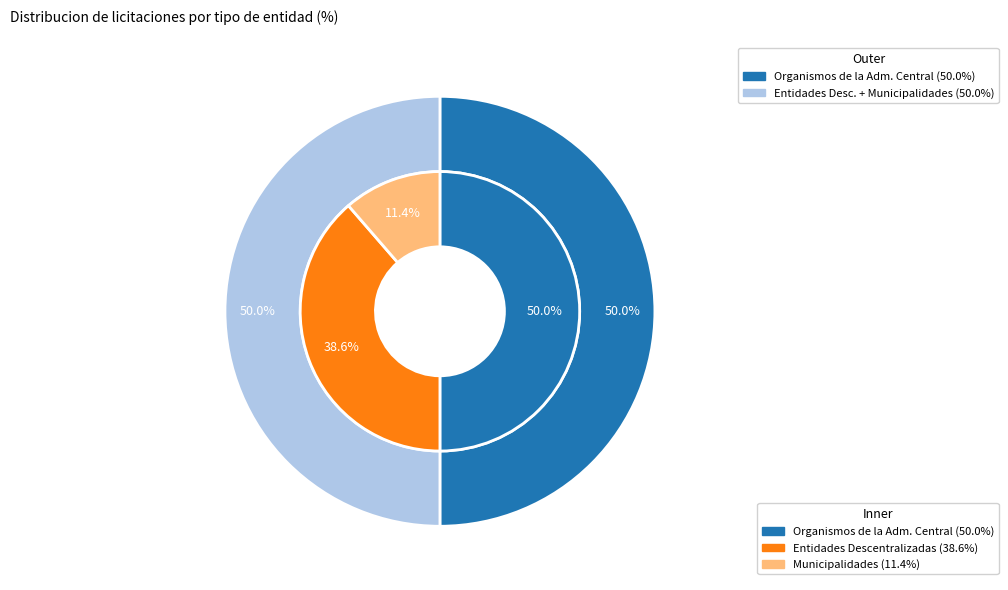

To the nearest percent, what is the combined percentage of Municipalidades and Entidades Descentralizadas?

50%